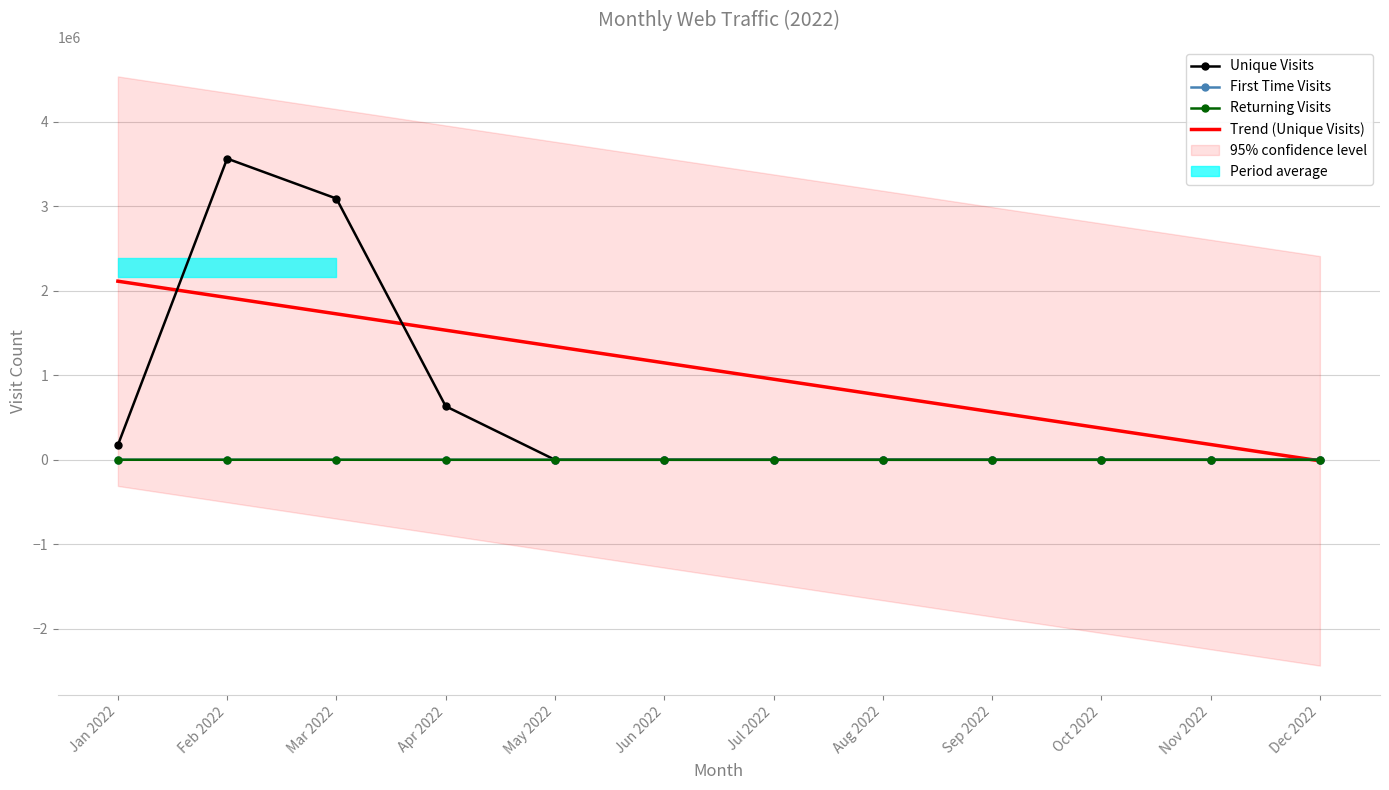

True or false: Trend (Unique Visits) has more than 0 interior local peaks.

False